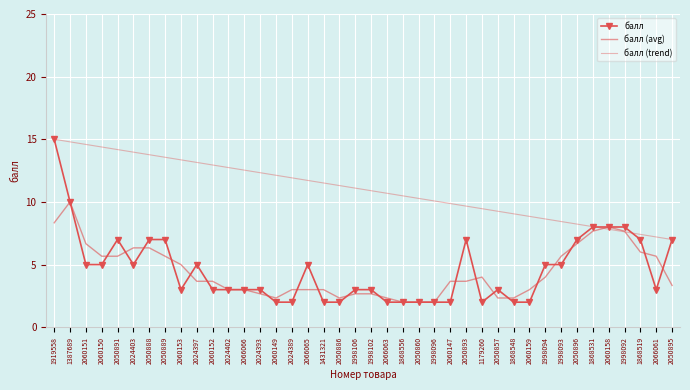

What is the total value across all series at 1868548?

13.4